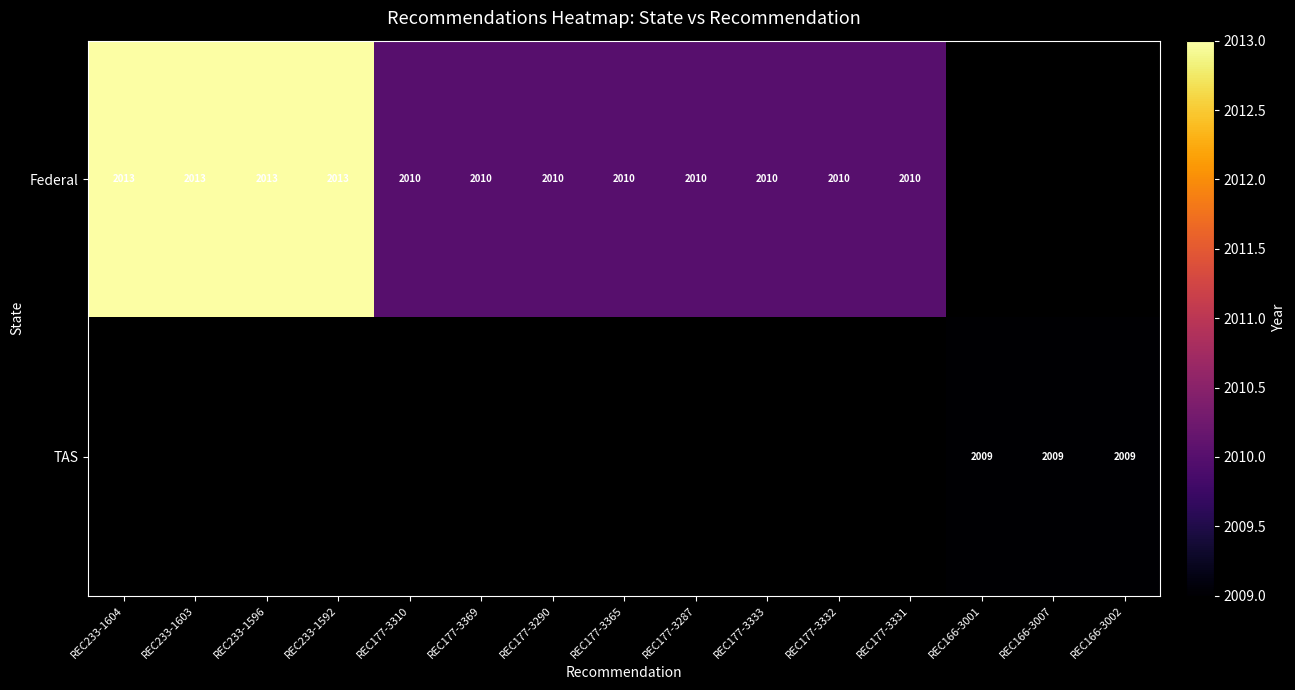

Is it true that Federal equals 2010 at REC177-3369?

True